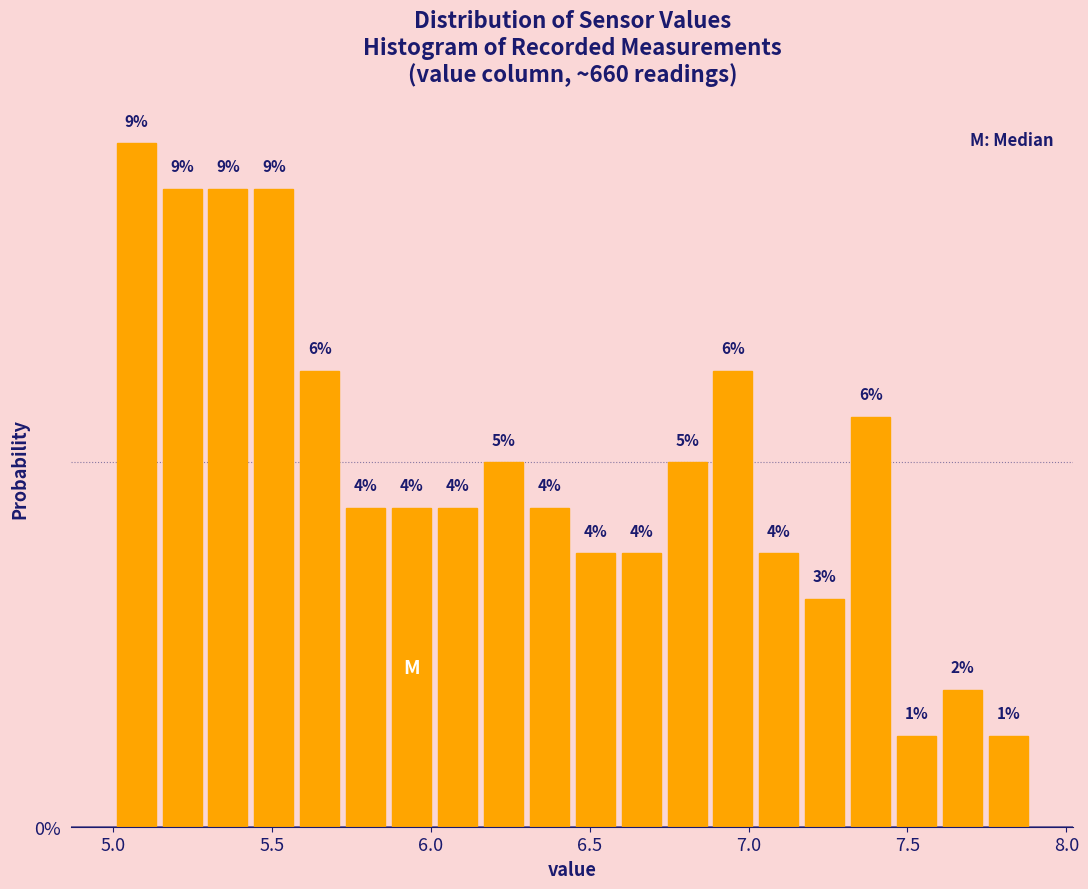

Around what value on the x-axis is the tallest bar? Give the approximate position of its centre, as read against the axis.

5.05